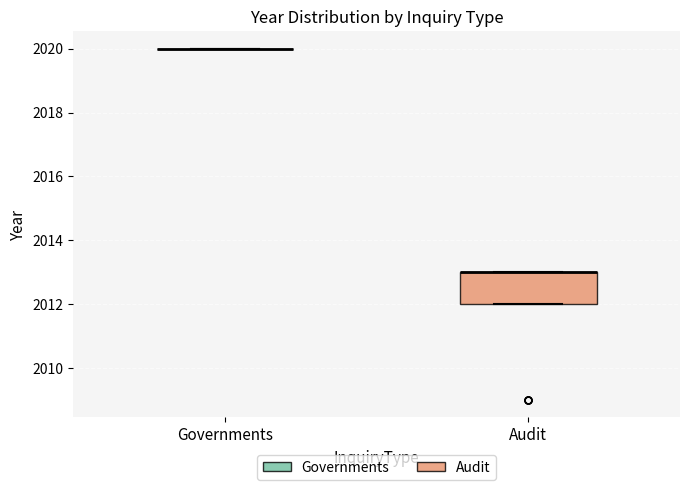

Reading left to right, transcribe this box plot: for each box, give where its median line is, the range the box spans, and where its two whiskers end, as read against the y-axis. The values are not printed on the chart, so give them approximately, as read against the axis.

Governments: box collapsed to a line at 2020, whiskers 2020 to 2020
Audit: median 2013 (drawn on the box's upper edge), box 2012 to 2013, whiskers 2012 to 2013